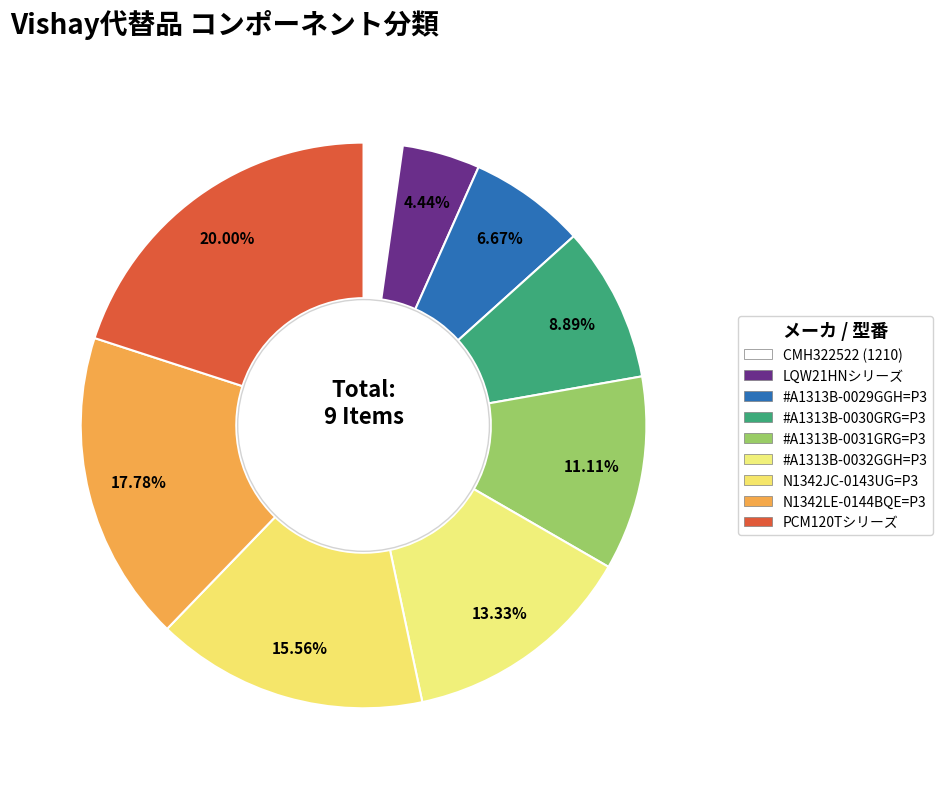

How many segments does this pie chart have?

9